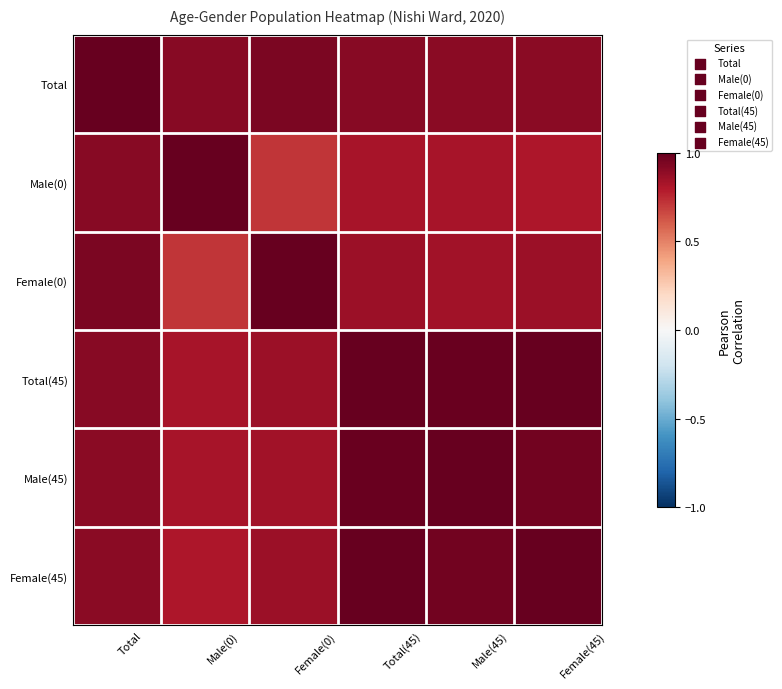

Count the number of data series in this chart.

6